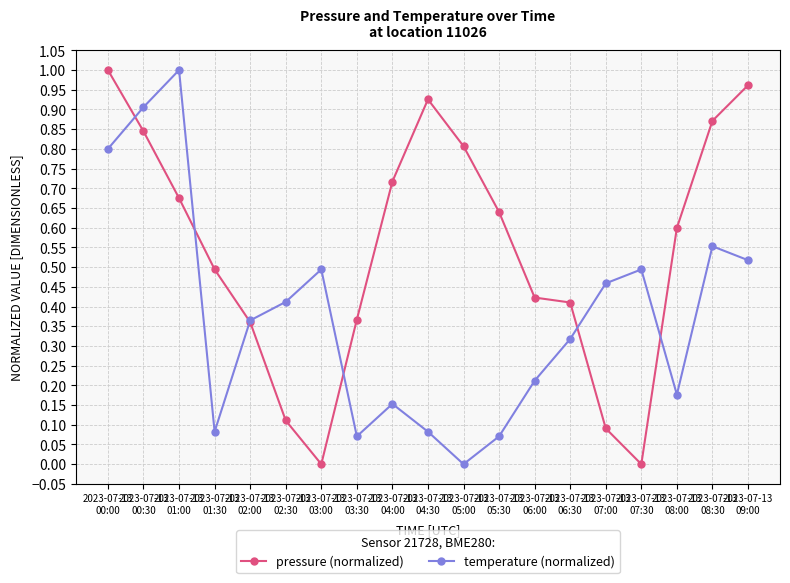

Which series has the largest total across all categories?

pressure (normalized)